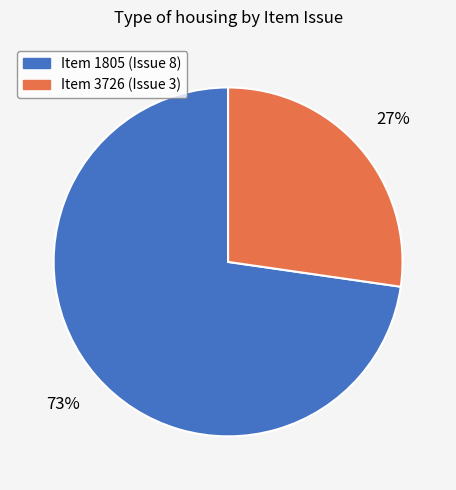

Which slice is the smallest?

Item 3726 (Issue 3)